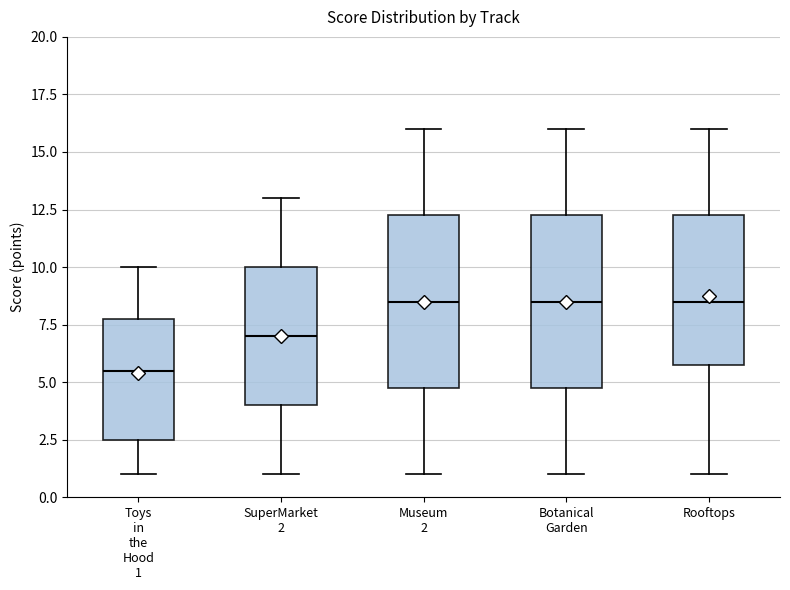

Reading left to right, read every box against the y-axis: the position of its median line, the range the box covers, and the ends of its whiskers. The values are not printed on the chart, so give them approximately, as read against the axis.

Toys in the Hood 1: median 5.5, box 2.5 to 8.0, whiskers 1.0 to 10.0
SuperMarket 2: median 7.0, box 4.0 to 10.0, whiskers 1.0 to 13.0
Museum 2: median 8.5, box 5.0 to 12.5, whiskers 1.0 to 16.0
Botanical Garden: median 8.5, box 5.0 to 12.5, whiskers 1.0 to 16.0
Rooftops: median 8.5, box 6.0 to 12.5, whiskers 1.0 to 16.0